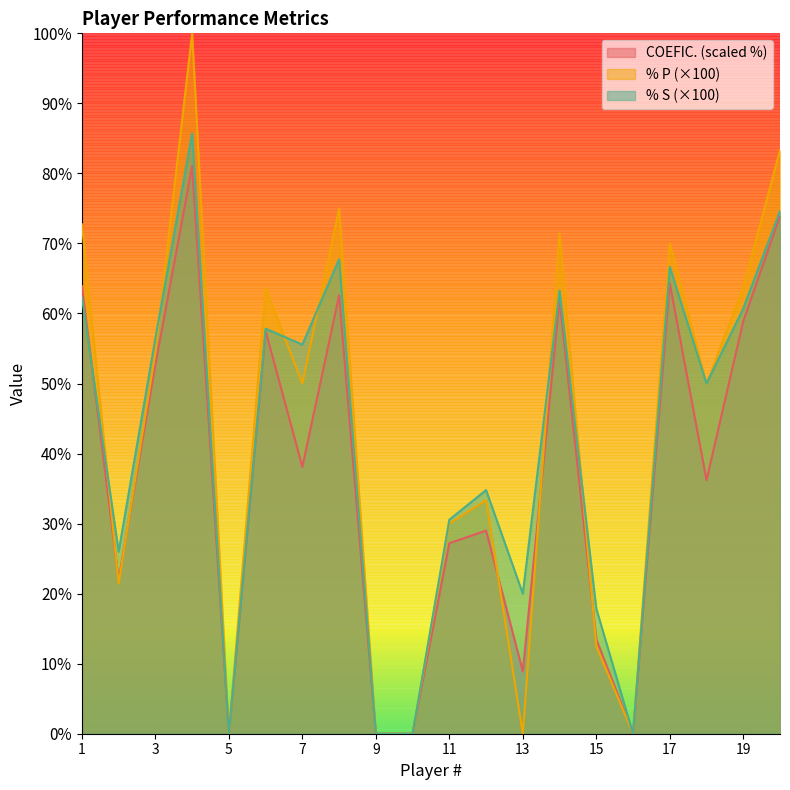

Reading left to right, transcribe all the data shown in this chart.

COEFIC.: 1=63.9	2=22.0	3=52.7	4=81.0	5=0.0	6=57.5	7=38.1	8=62.6	9=0.0	10=0.0	11=27.2	12=29.0	13=8.9	14=61.9	15=13.5	16=0.0	17=64.3	18=36.2	19=58.9	20=73.9
% P: 1=72.7	2=21.4	3=54.5	4=100.0	5=0.0	6=63.6	7=50.0	8=75.0	9=0.0	10=0.0	11=30.0	12=33.3	13=0.0	14=71.4	15=12.5	16=0.0	17=70.0	18=50.0	19=63.6	20=83.3
% S: 1=62.4	2=26.0	3=56.5	4=85.7	5=0.0	6=57.8	7=55.6	8=67.7	9=0.0	10=0.0	11=30.6	12=34.8	13=20.0	14=63.3	15=17.9	16=0.0	17=66.7	18=50.0	19=60.7	20=74.6